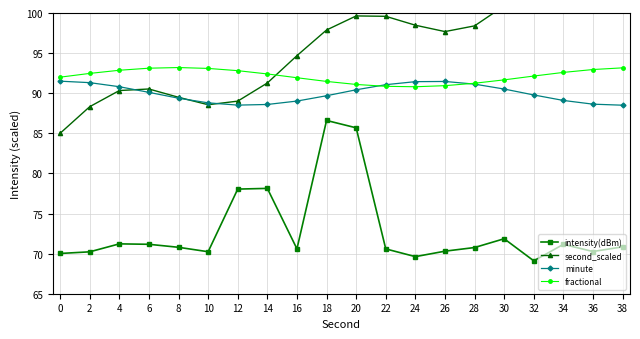

Reading left to right, transcribe all the data shown in this chart.

intensity(dBm): 70.0	70.2	71.2	71.2	70.8	70.2	78.0	78.1	70.6	86.6	85.7	70.6	69.6	70.3	70.8	71.9	69.1	71.2	70.3	70.8
second_scaled: 85.0	88.3	90.3	90.5	89.5	88.6	89.0	91.3	94.7	97.9	99.6	99.6	98.5	97.7	98.4	100.9	104.4	107.4	108.9	108.6
minute: 91.5	91.3	90.8	90.1	89.4	88.8	88.5	88.6	89.0	89.7	90.4	91.1	91.4	91.5	91.1	90.5	89.8	89.1	88.6	88.5
fractional: 92.0	92.5	92.9	93.1	93.2	93.1	92.8	92.4	91.9	91.5	91.1	90.9	90.8	90.9	91.2	91.7	92.1	92.6	93.0	93.2